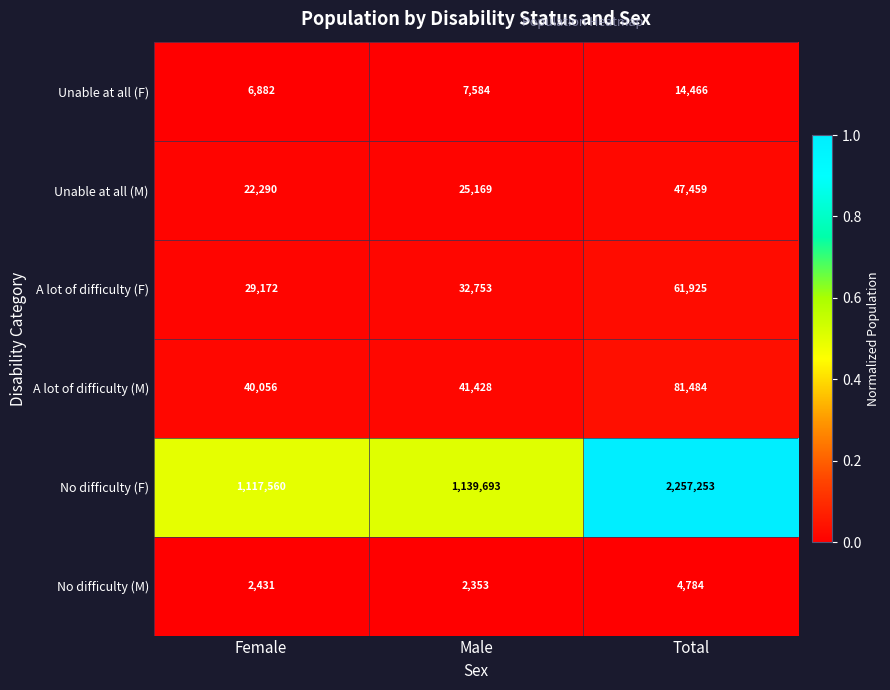

What is the lowest value of the A lot of difficulty (M) series?

40056